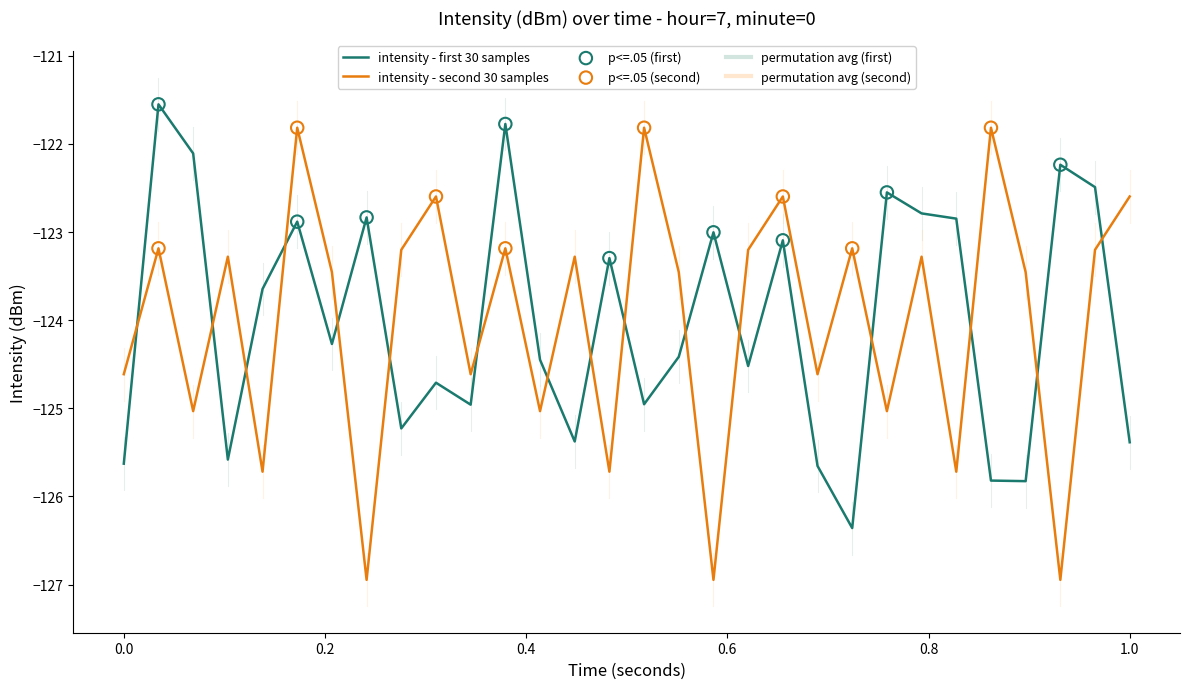

Which series has the widest spread of values?

intensity - second 30 samples